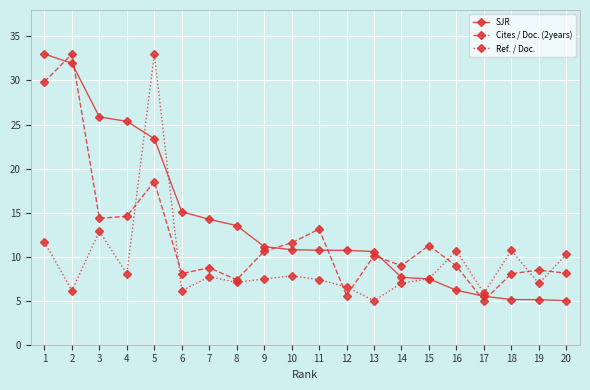

Which series has the largest total across all categories?

SJR